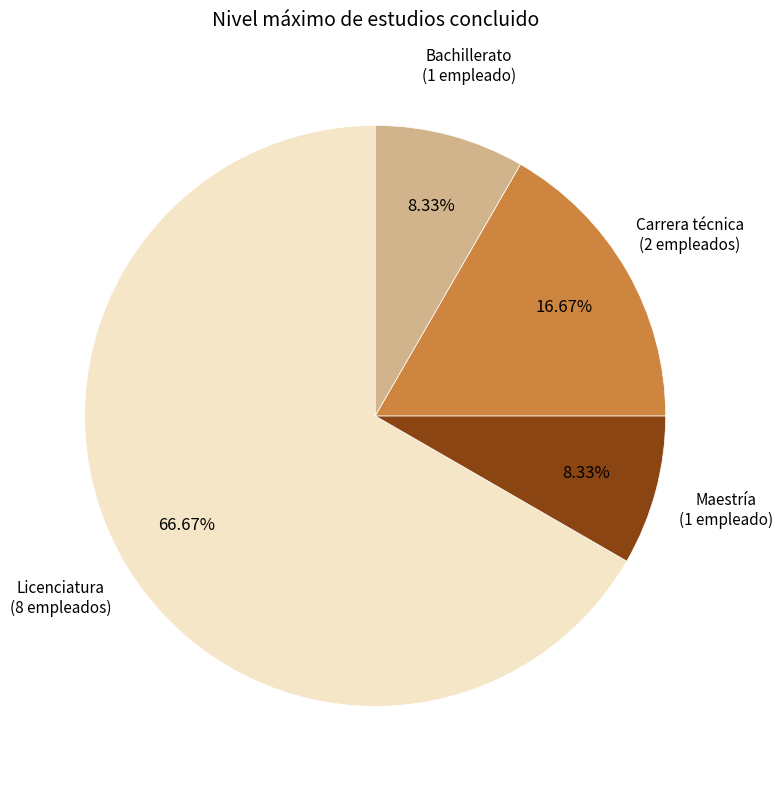

What is the ratio of the value at Licenciatura (8 empleados) to the value at Maestría (1 empleado)?

8.0